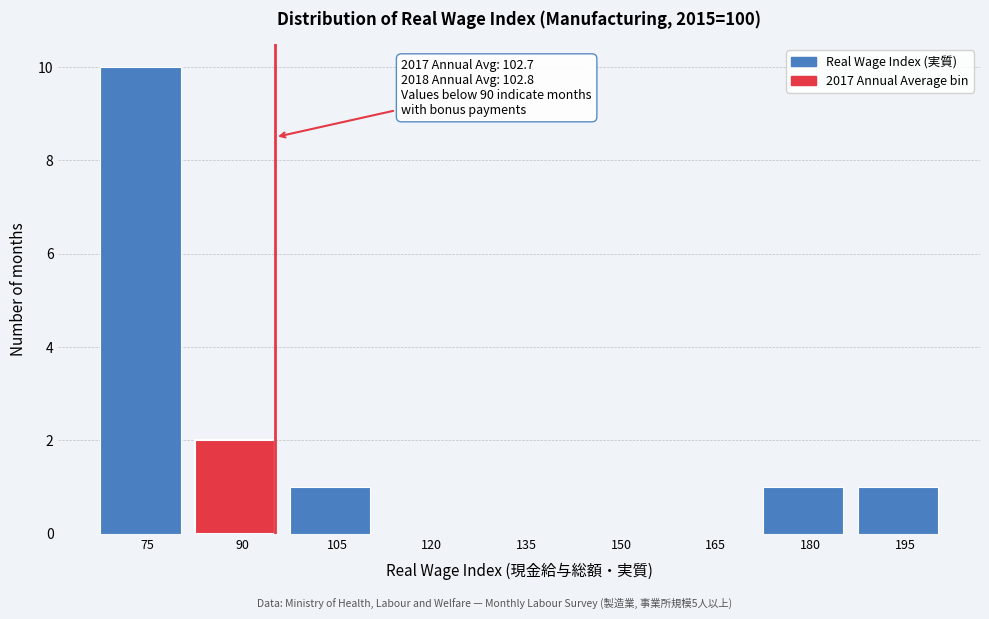

Reading left to right, what are all the values shown in this chart?

75=10	90=2	105=1	120=0	135=0	150=0	165=0	180=1	195=1